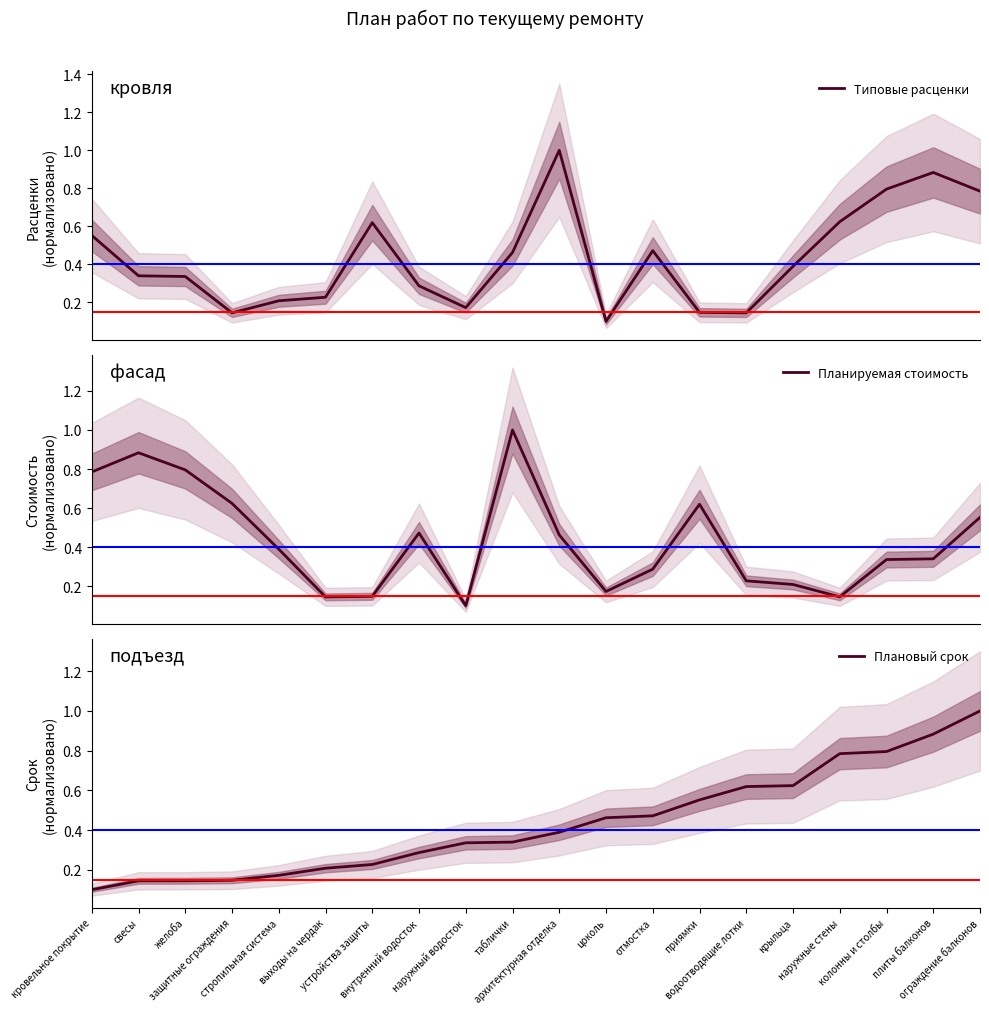

What is the value of the Плановый срок point at the 3rd from the left?

0.1